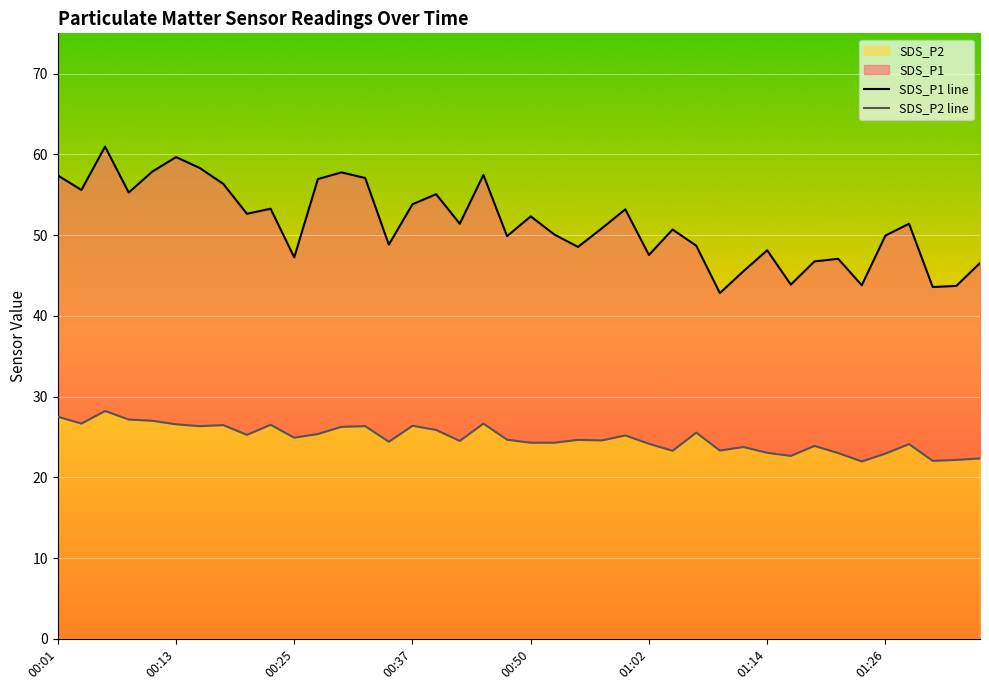

How many lines are shown in the chart?

2